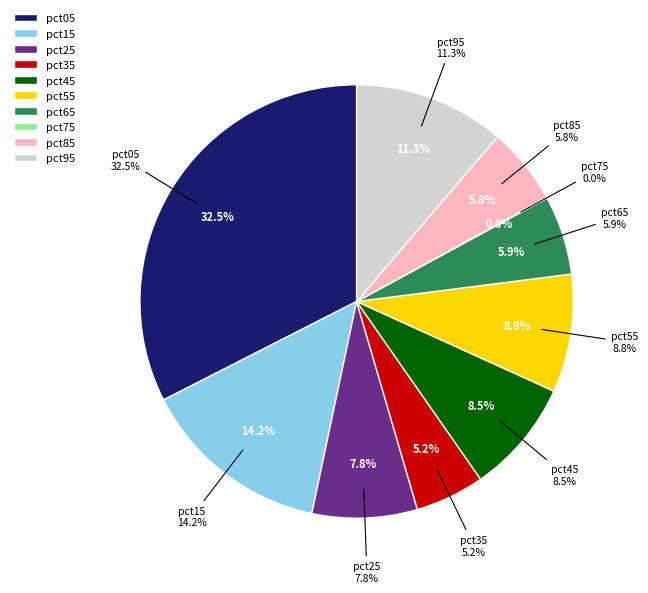

What is the total percentage of pct65 and pct25?

13.7%